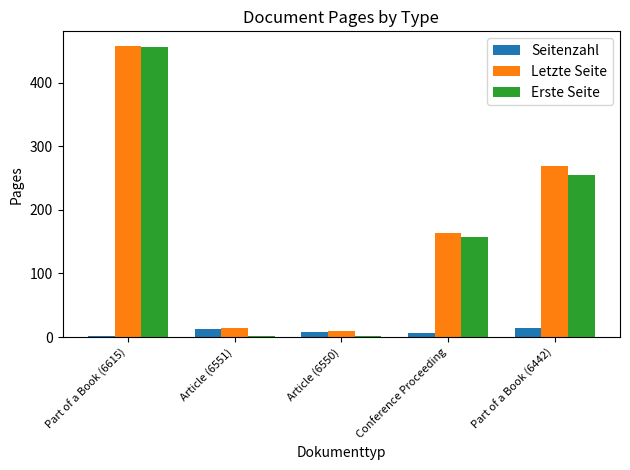

The value of Seitenzahl at Part of a Book (6442) is 14. True or false?

True